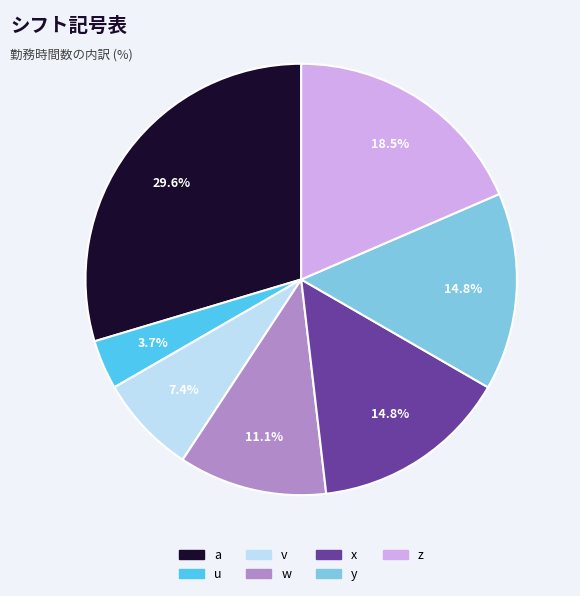

How much of the chart is everything except a?

70.4%